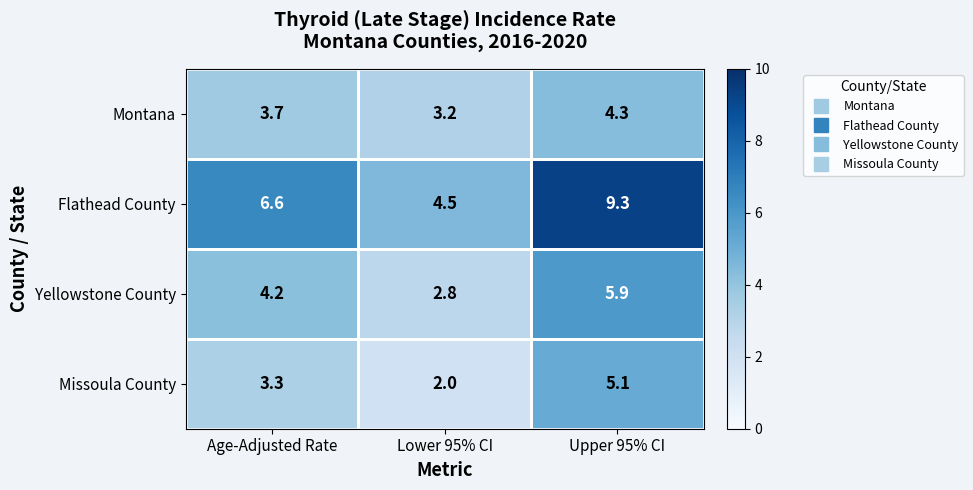

At which label does Flathead County first exceed 6?

Age-Adjusted Rate